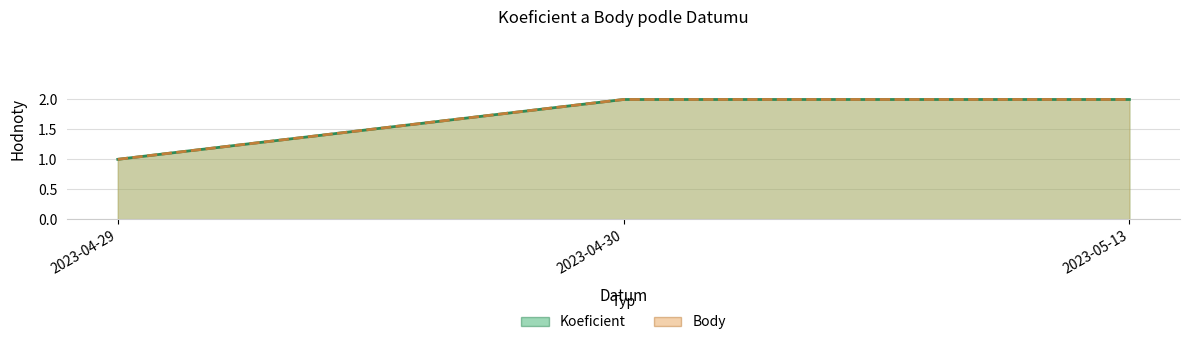

What is the difference between the Koeficient values at 2023-04-30 and 2023-04-29?

1